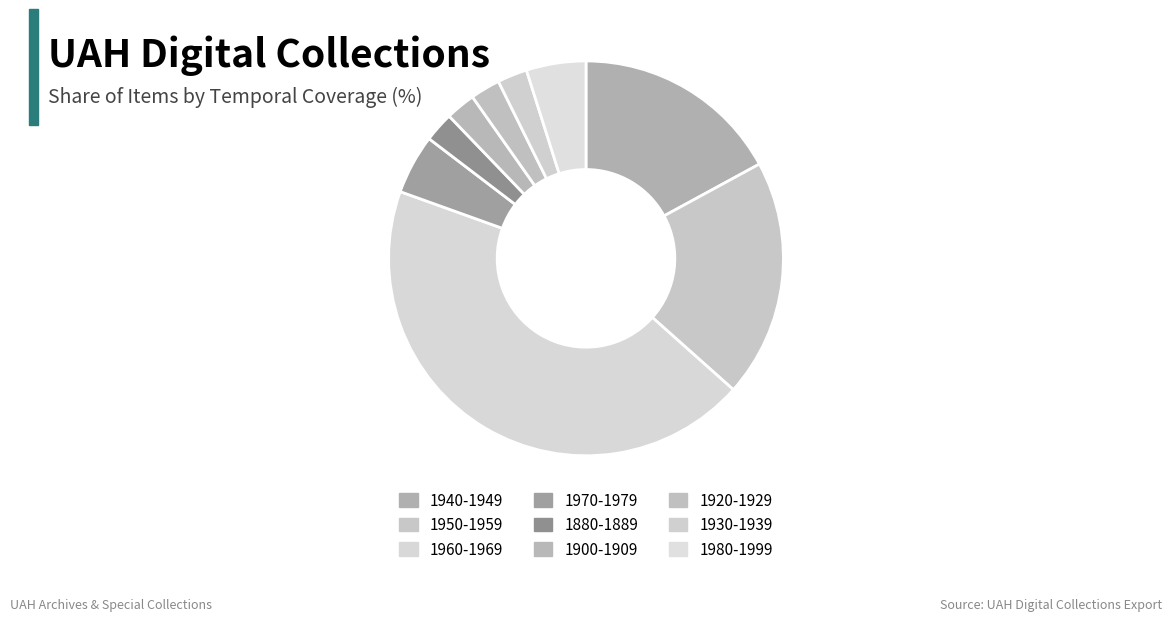

How many segments does this pie chart have?

9